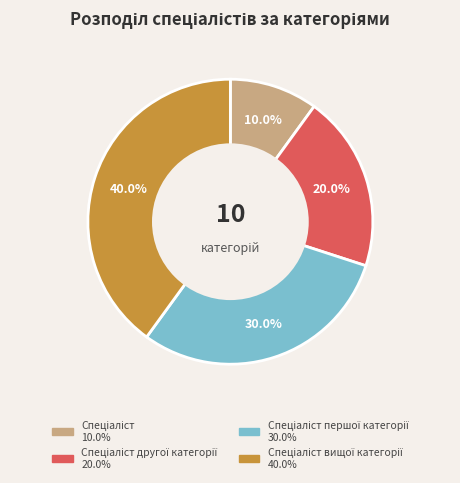

Is there any slice that represents more than half of the pie?

No